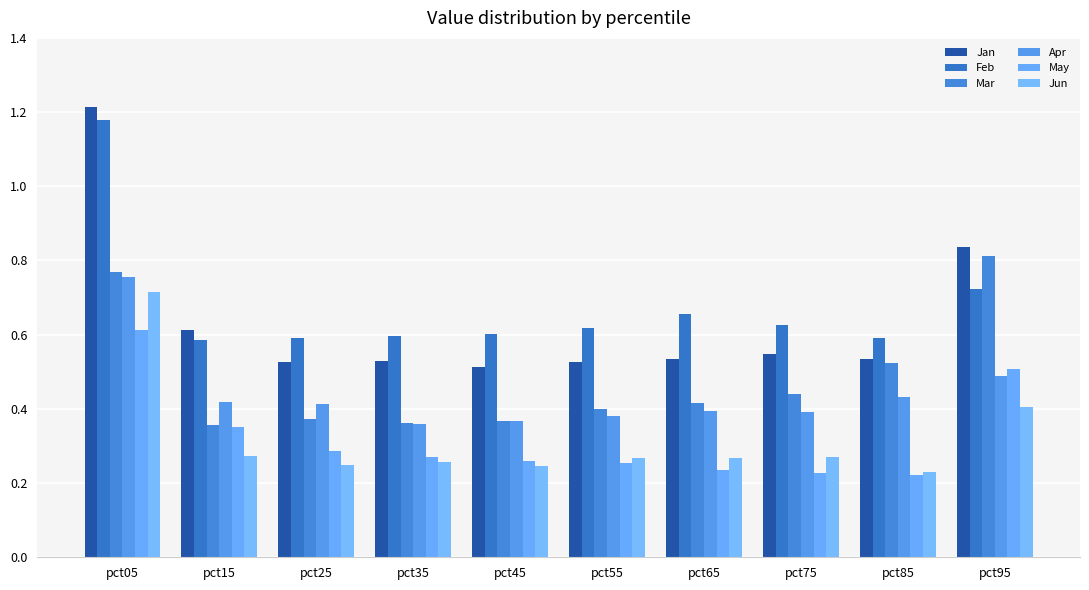

Reading left to right, extract all data points from this chart.

Jan: pct05=1.2	pct15=0.6	pct25=0.5	pct35=0.5	pct45=0.5	pct55=0.5	pct65=0.5	pct75=0.5	pct85=0.5	pct95=0.8
Feb: pct05=1.2	pct15=0.6	pct25=0.6	pct35=0.6	pct45=0.6	pct55=0.6	pct65=0.7	pct75=0.6	pct85=0.6	pct95=0.7
Mar: pct05=0.8	pct15=0.4	pct25=0.4	pct35=0.4	pct45=0.4	pct55=0.4	pct65=0.4	pct75=0.4	pct85=0.5	pct95=0.8
Apr: pct05=0.8	pct15=0.4	pct25=0.4	pct35=0.4	pct45=0.4	pct55=0.4	pct65=0.4	pct75=0.4	pct85=0.4	pct95=0.5
May: pct05=0.6	pct15=0.4	pct25=0.3	pct35=0.3	pct45=0.3	pct55=0.3	pct65=0.2	pct75=0.2	pct85=0.2	pct95=0.5
Jun: pct05=0.7	pct15=0.3	pct25=0.2	pct35=0.3	pct45=0.2	pct55=0.3	pct65=0.3	pct75=0.3	pct85=0.2	pct95=0.4